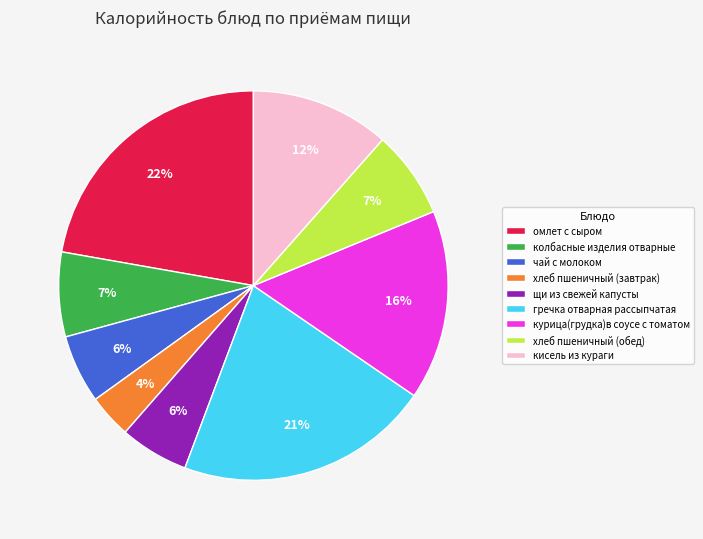

How many segments does this pie chart have?

9